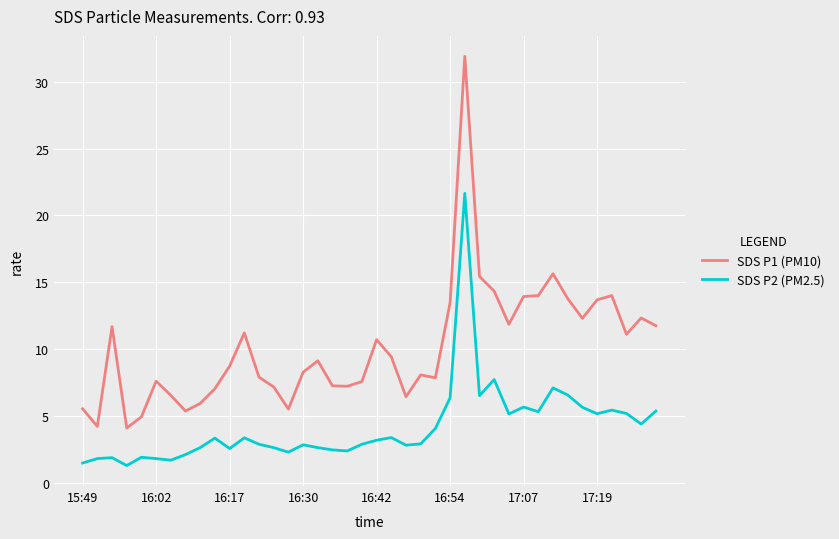

What are all the series names shown in the legend?

SDS P1 (PM10), SDS P2 (PM2.5)